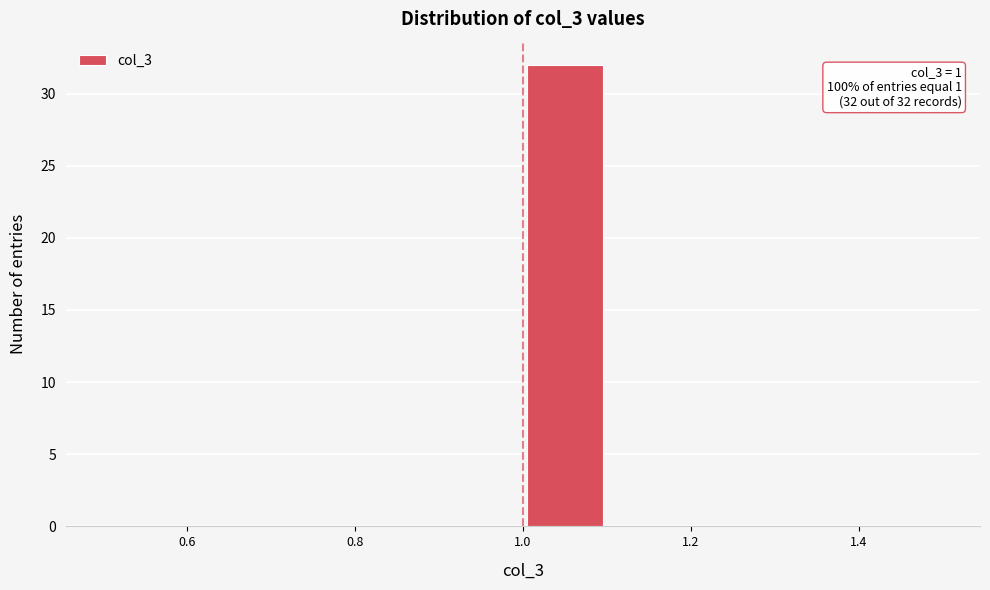

Which range on the x-axis has the tallest bar?

1.0 to 1.1